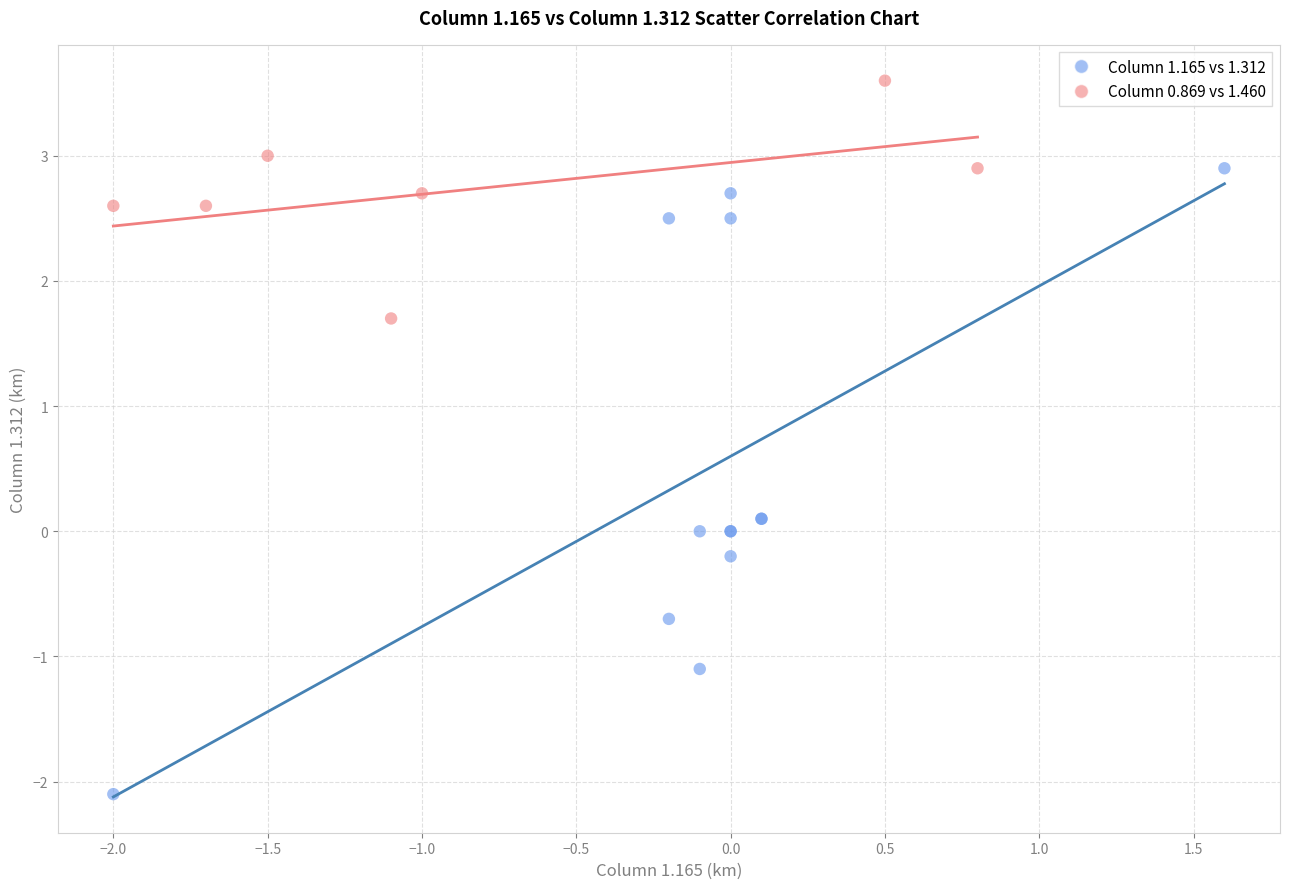

Which series has the largest Y range (max minus min)?

Column 1.165 vs 1.312